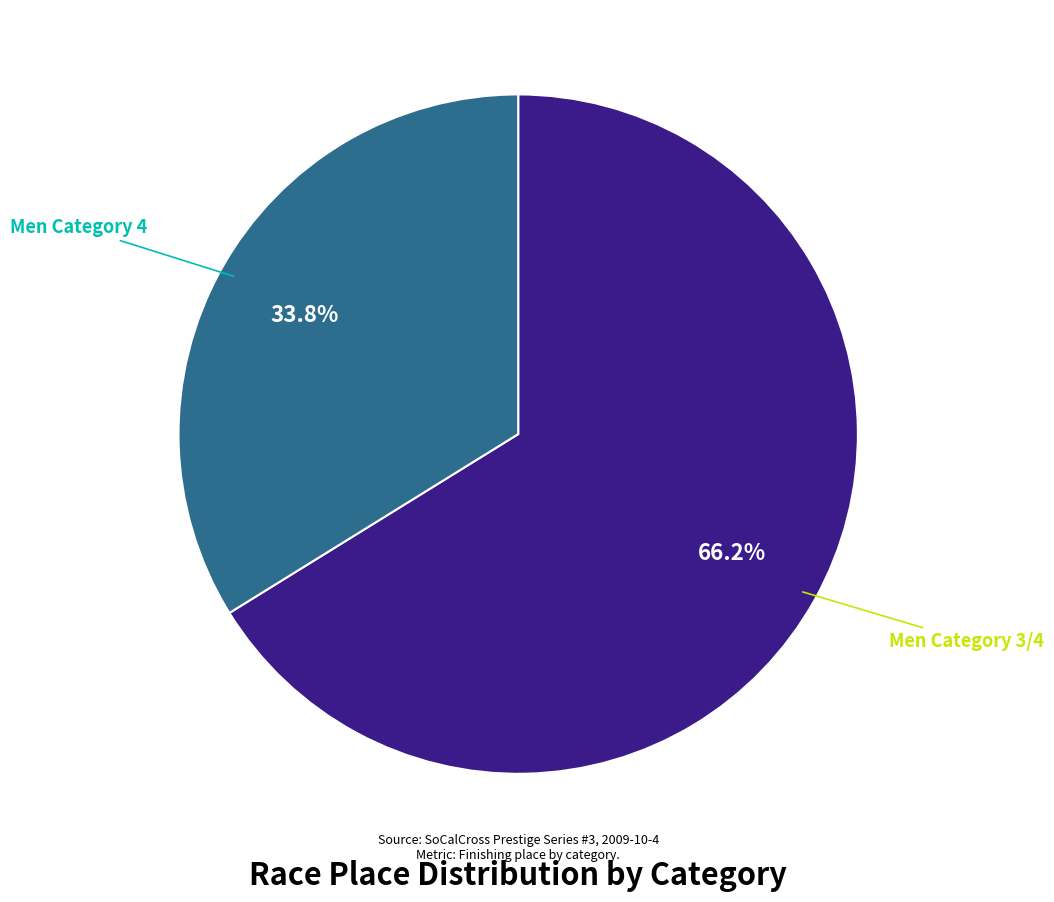

Does any single category account for the majority?

Yes